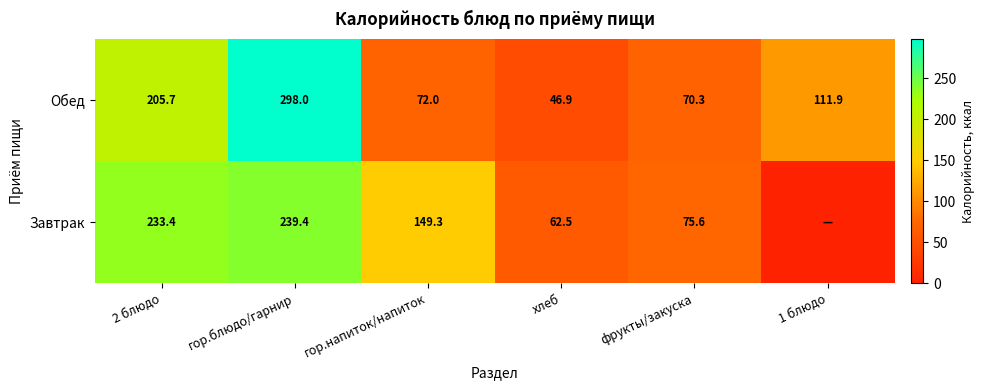

The Обед series shows 72.0 at гор.напиток/напиток. True or false?

True